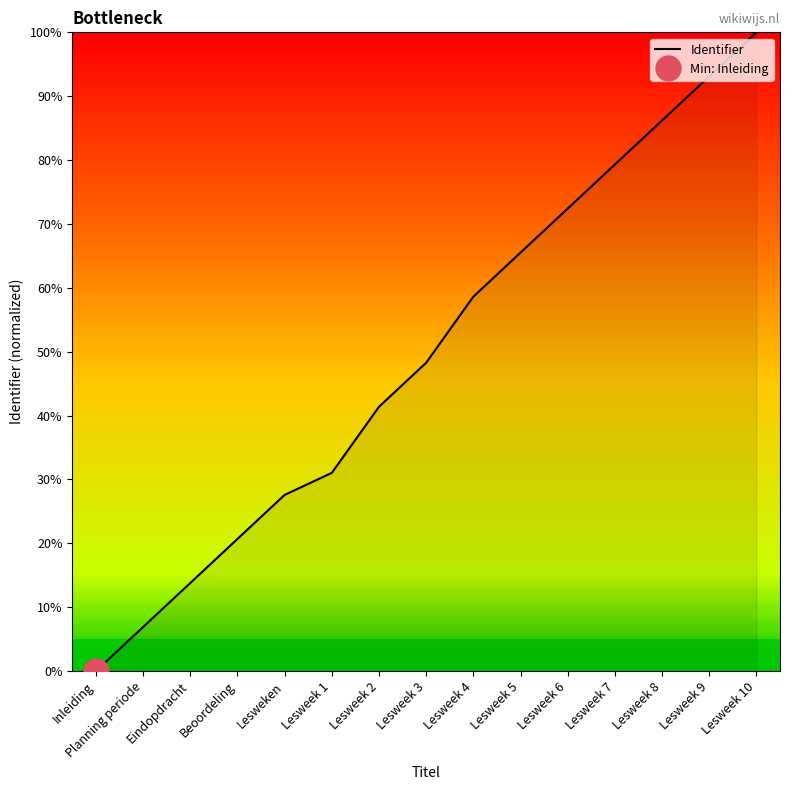

How many values are above zero?

14